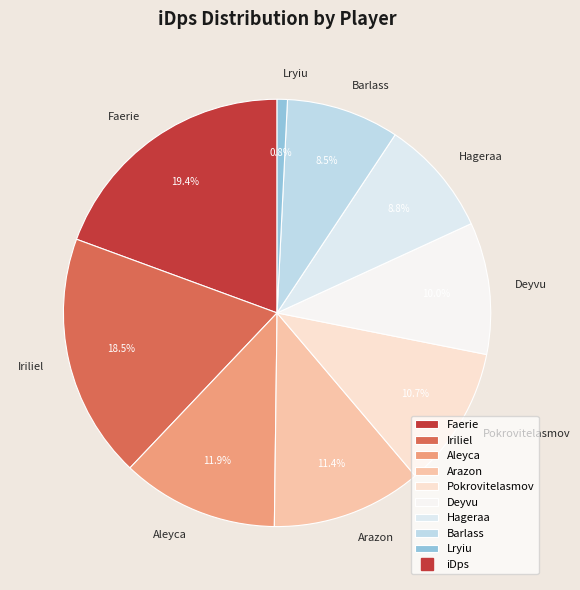

Approximately how many times larger is the value at Arazon compared to Aleyca?

1.0